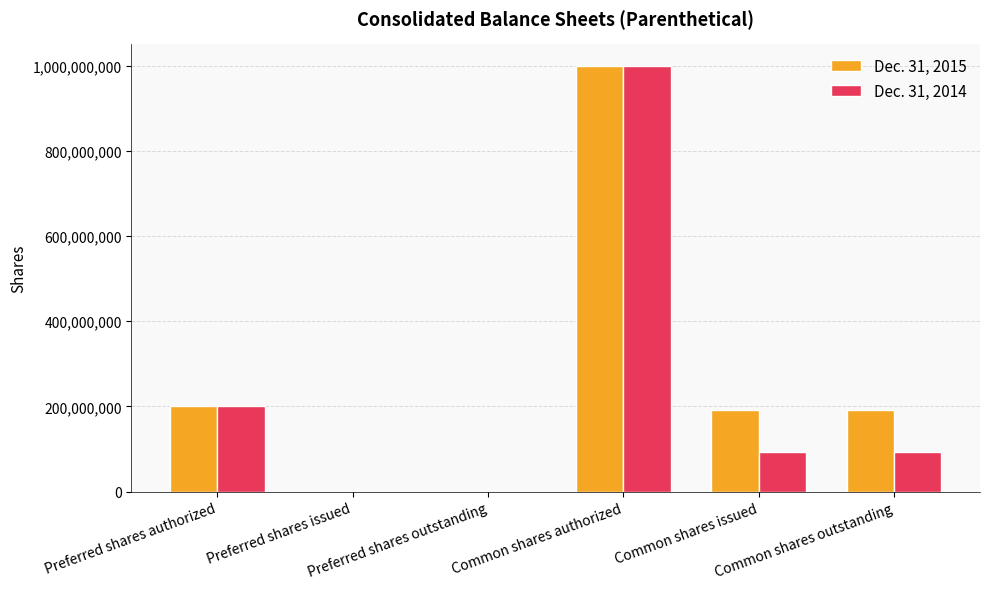

The value of Dec. 31, 2015 at Preferred shares authorized is 312914858. True or false?

False